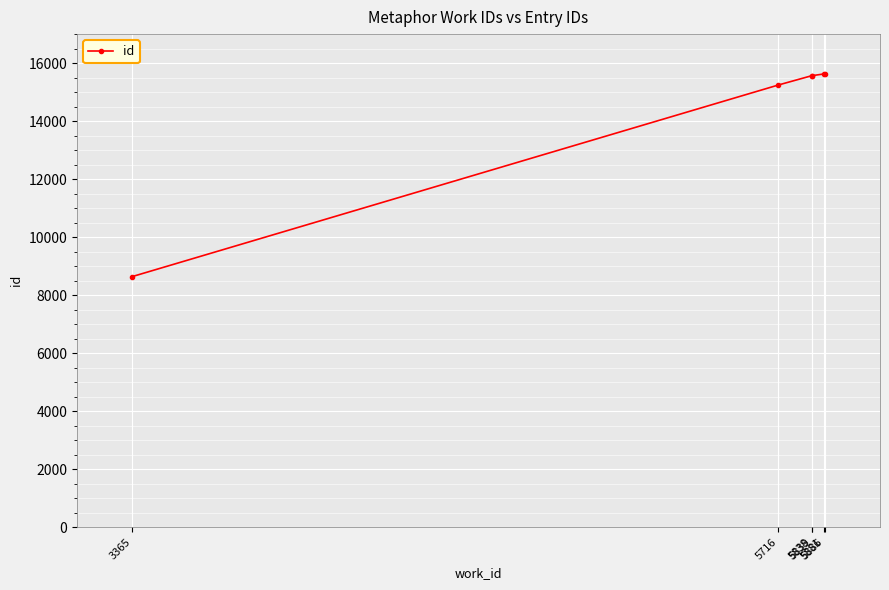

How many lines are shown in the chart?

1